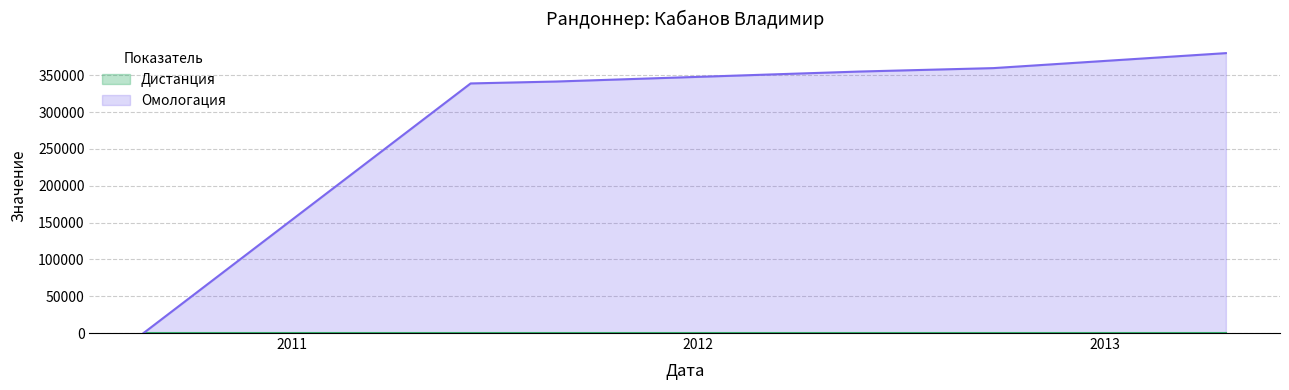

How many data points are above 355198?

2